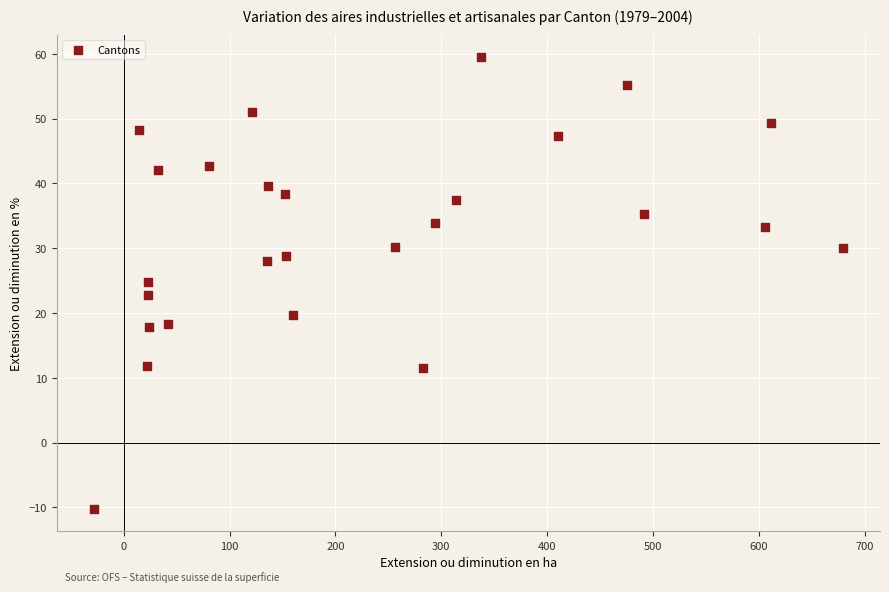

What is the range of Y values (max minus min)?

69.7